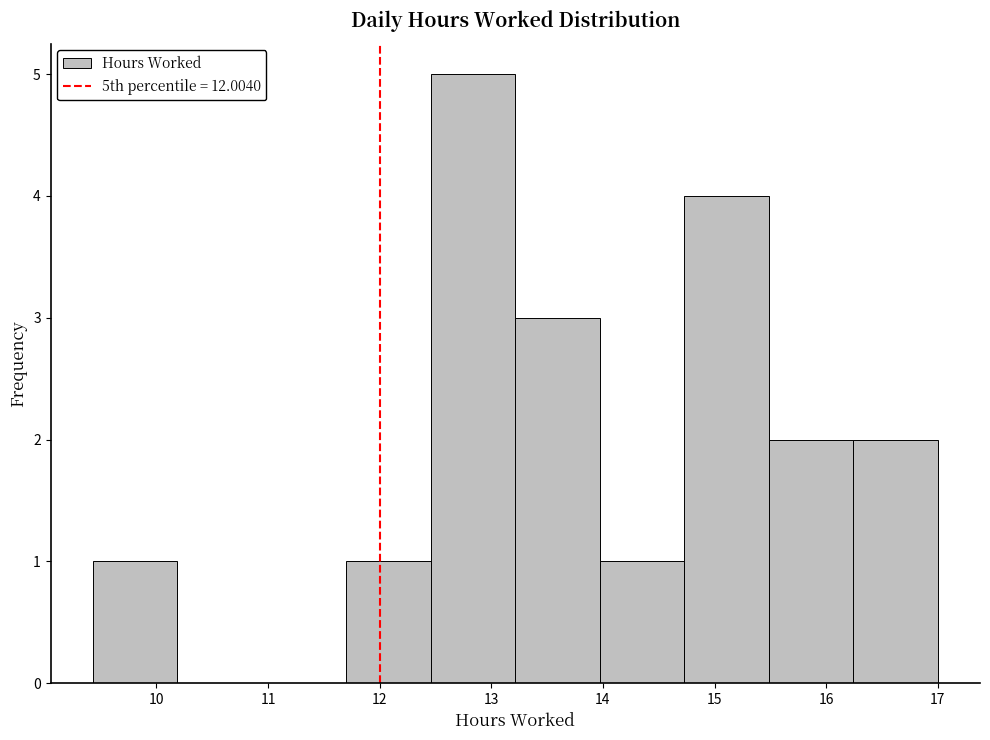

Over which range of the x-axis is the bar tallest?

12.5 to 13.2